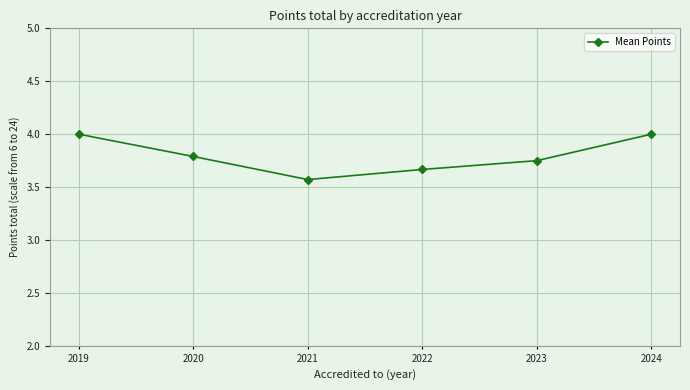

Between 2020 and 2021, which is larger?

2020